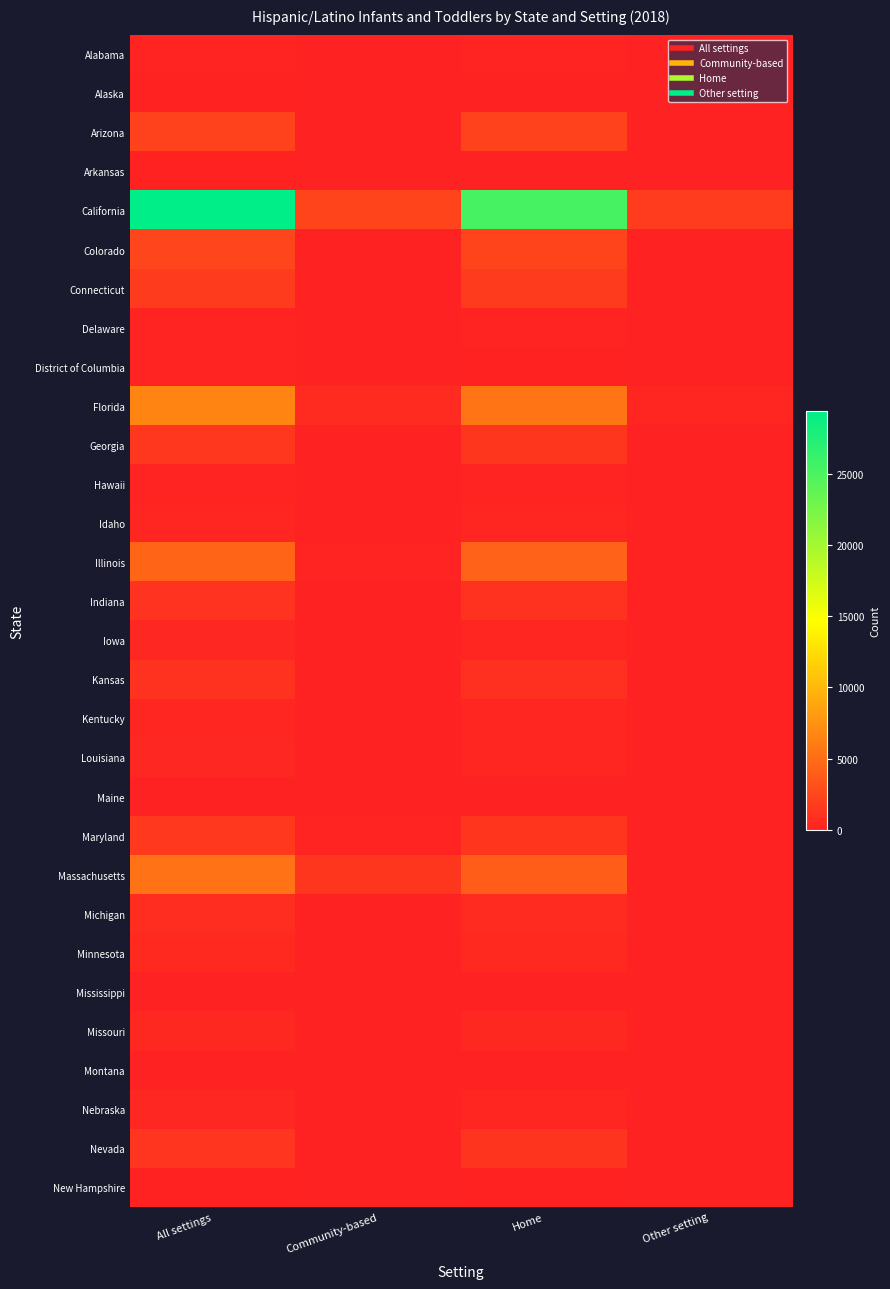

Between Home and Other setting, which series saw the biggest shift?

California